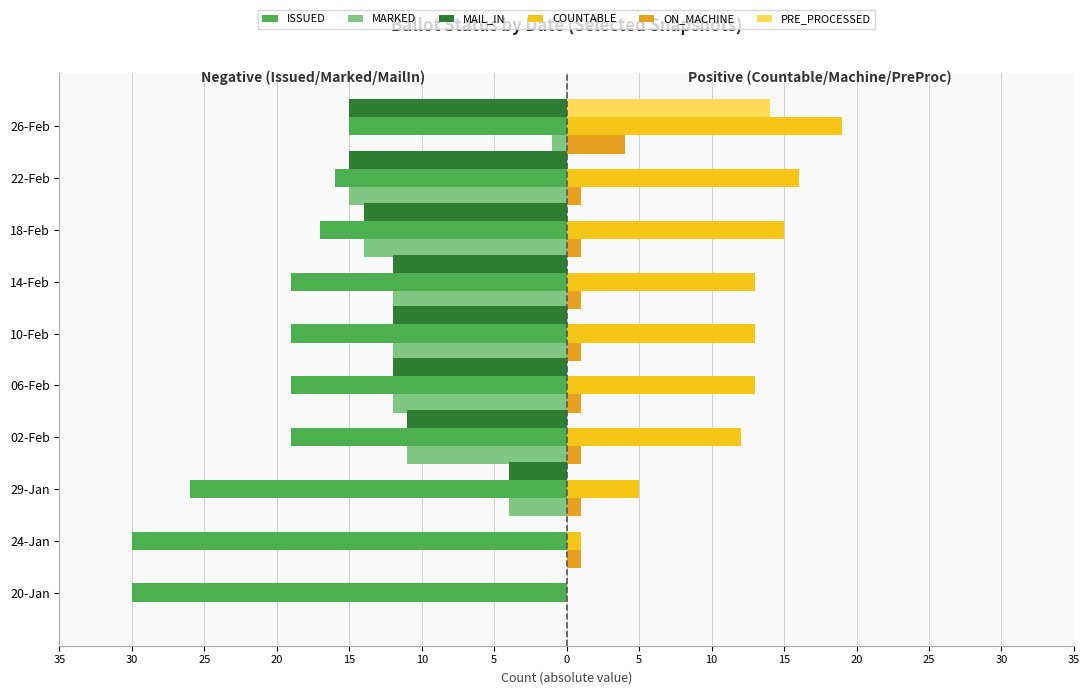

How many groups of bars are there?

10